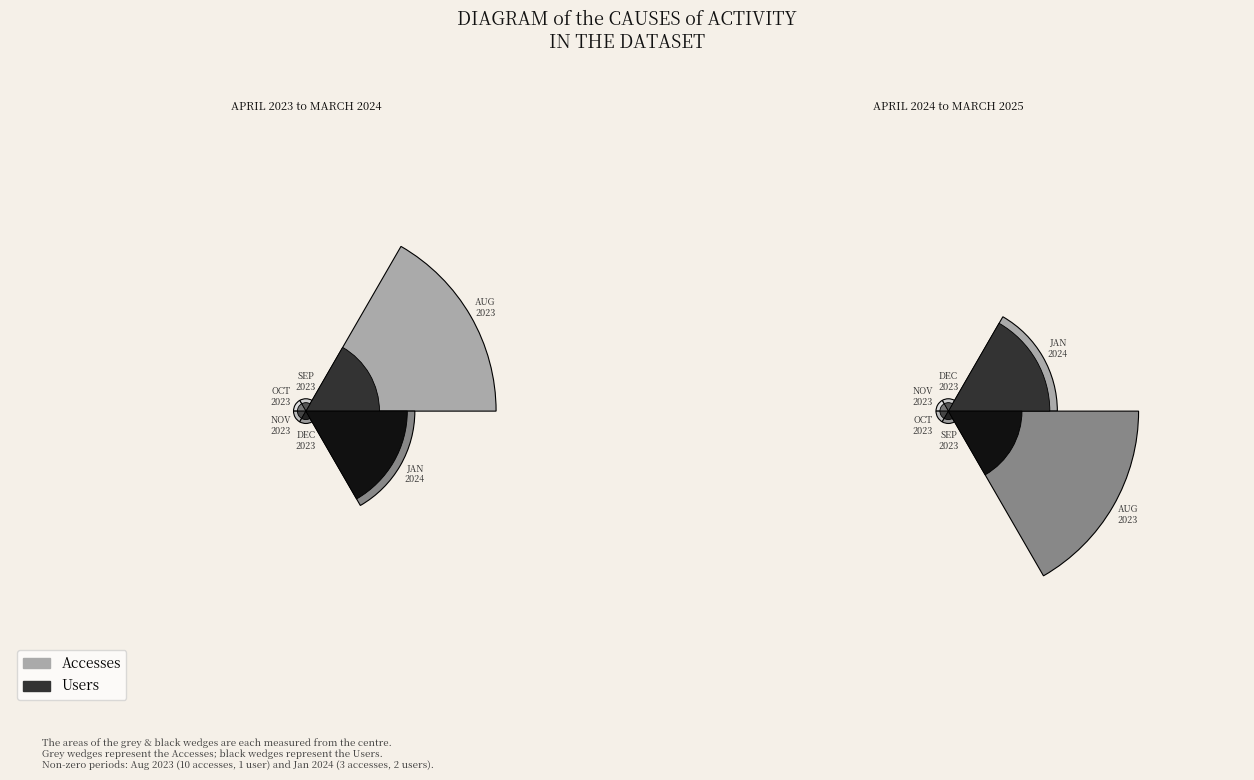

Is it true that 2023-11-01 is 7% of the pie?

False